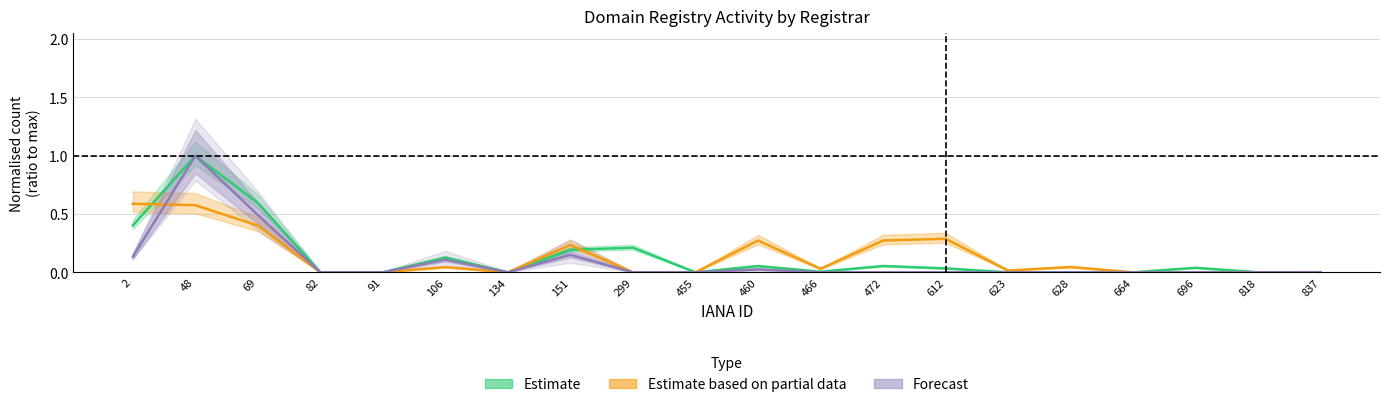

What is the difference between the maximum and minimum values in the Estimate based on partial data (deleted+attempted) series?

0.6